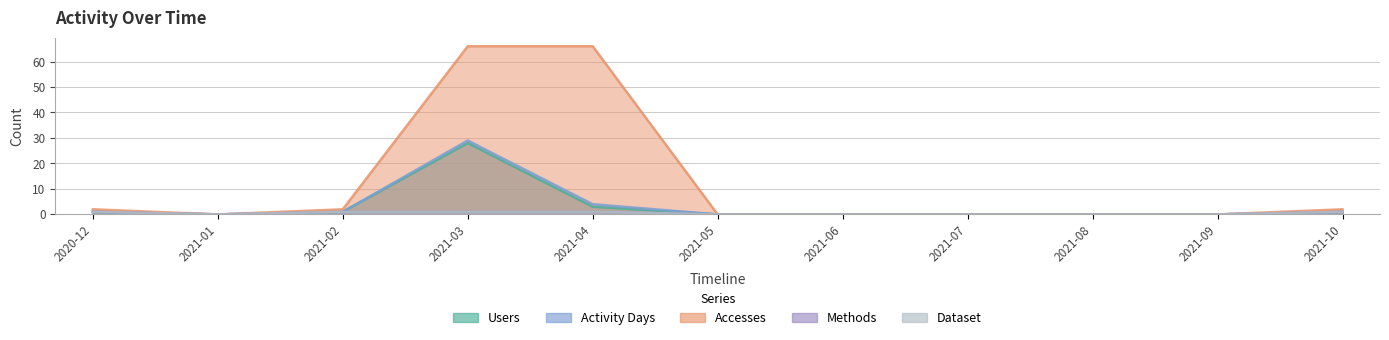

How many lines are shown in the chart?

5